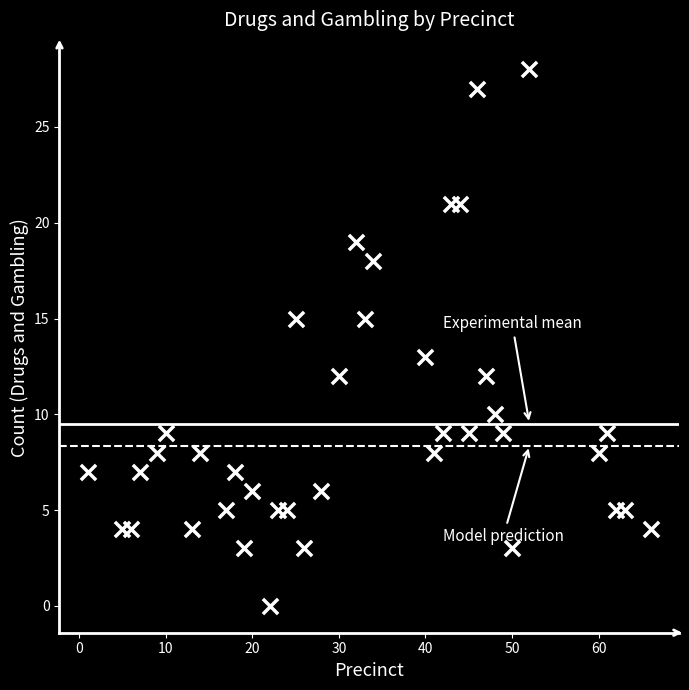

What is the range of Y values (max minus min)?

28